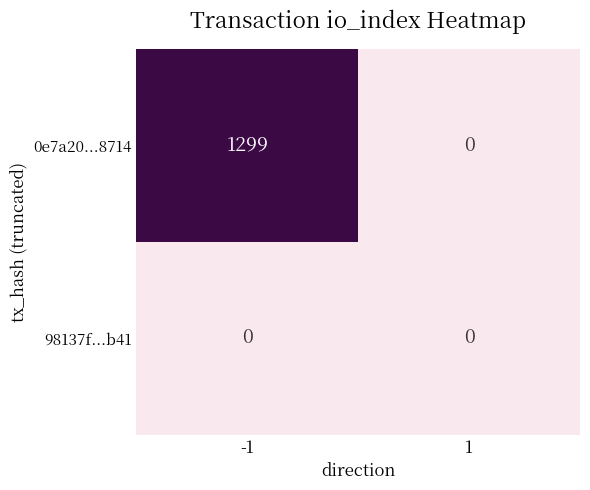

At -1, list the series in order from smallest to largest.

98137f...b41, 0e7a20...8714